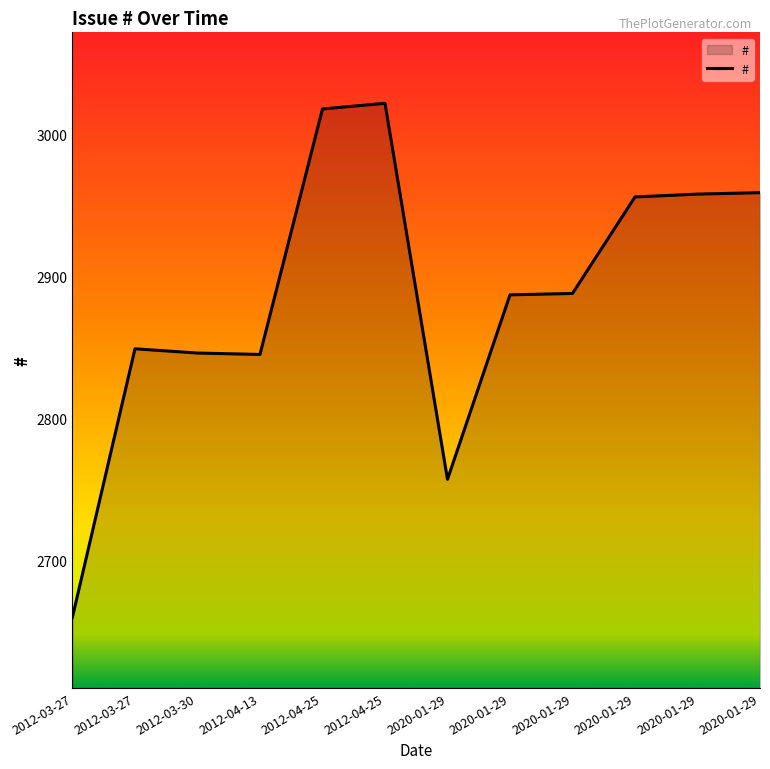

Where is the first local minimum?

2012-04-13